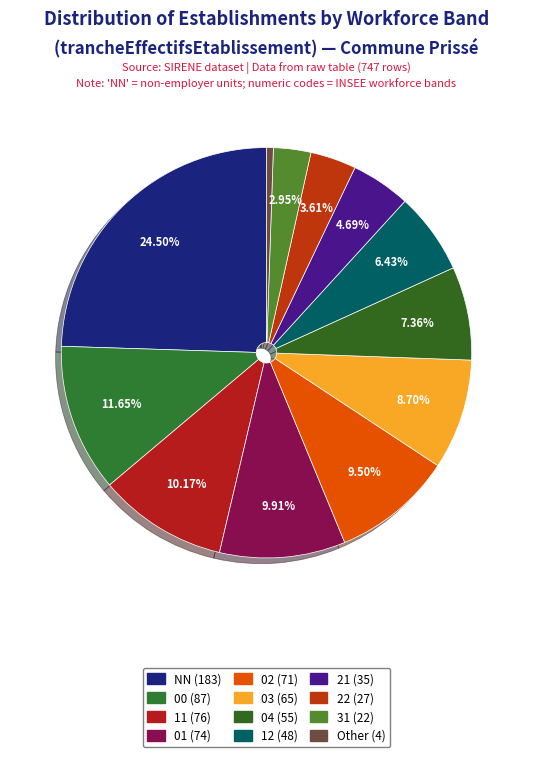

Is there any slice that represents more than half of the pie?

No